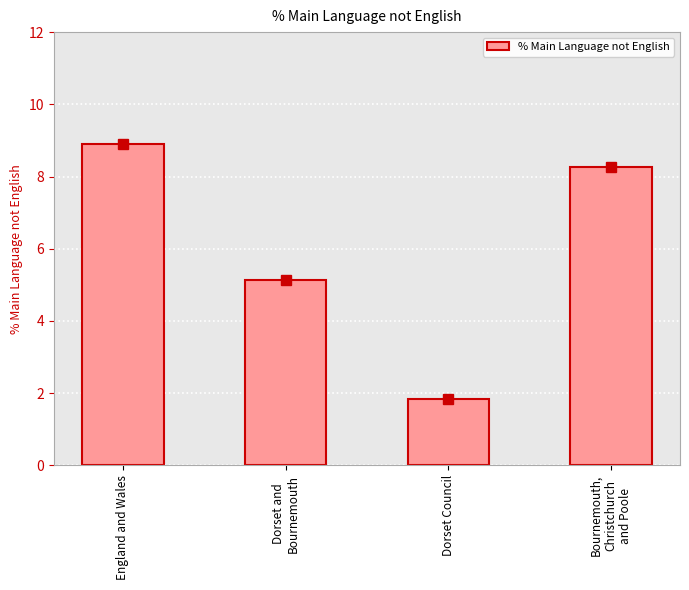

Which has a higher value, Dorset Council or Bournemouth,
Christchurch
and Poole?

Bournemouth,
Christchurch
and Poole